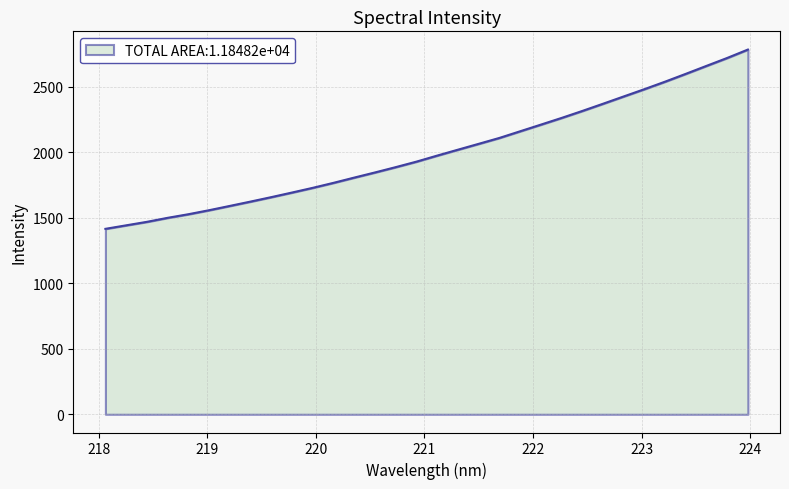

Count the number of categories in the chart.

32